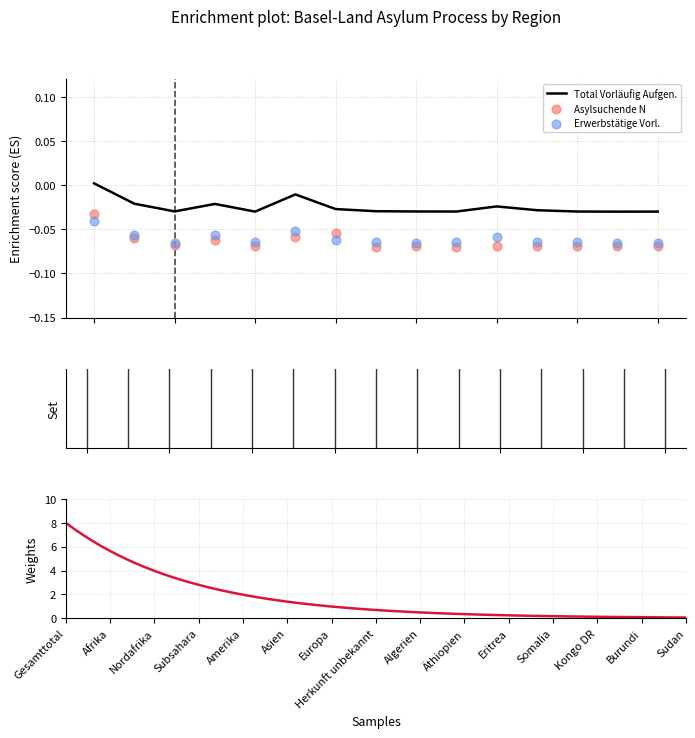

Is the value of Total Vorläufig Aufgen. at Kongo DR greater than the value of Total Asylsuchende N at Somalia?

Yes